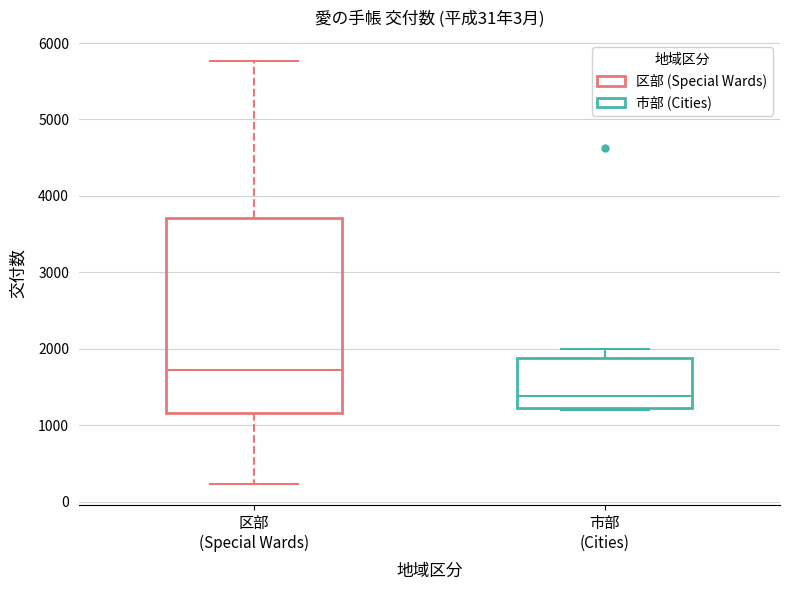

Which box's median line is the lowest?

市部 (Cities)